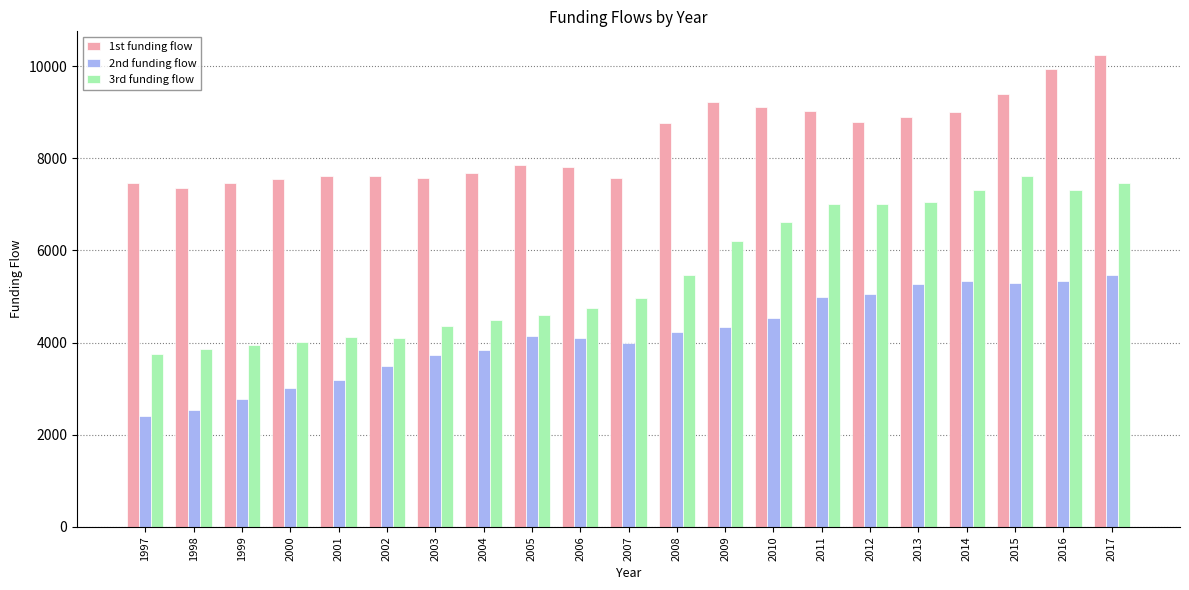

What is the difference between the highest and lowest values at 1997?

5040